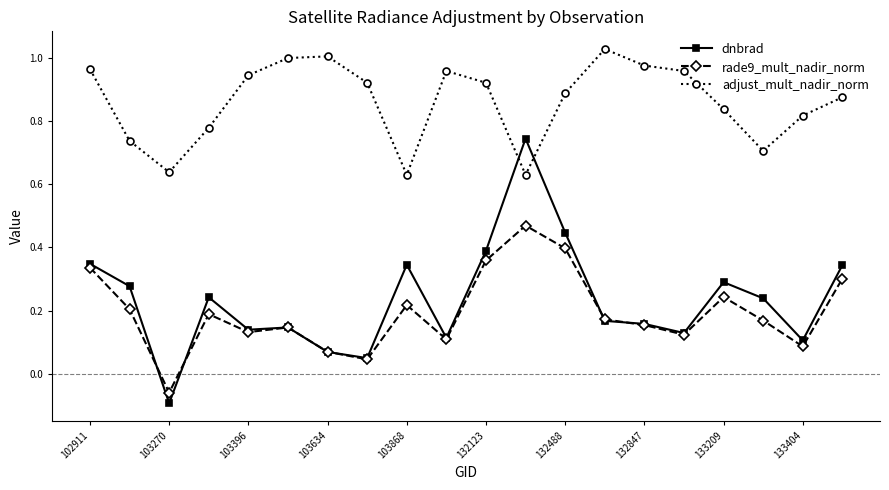

How many interior local valleys does the rade9_mult_nadir_norm series have?

6